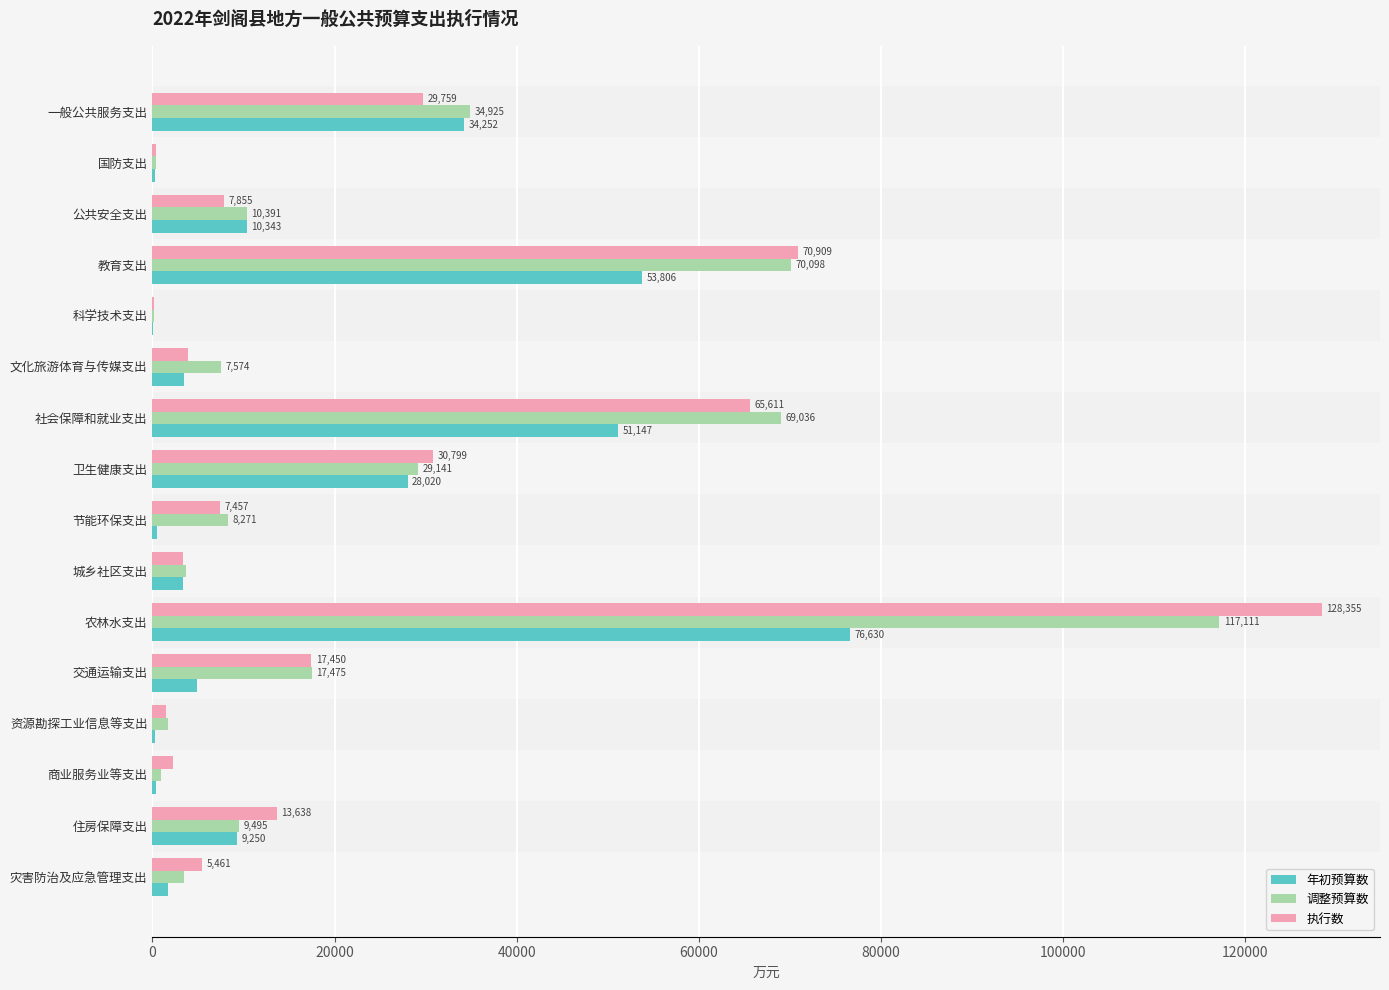

Which label corresponds to the largest value in the chart?

农林水支出